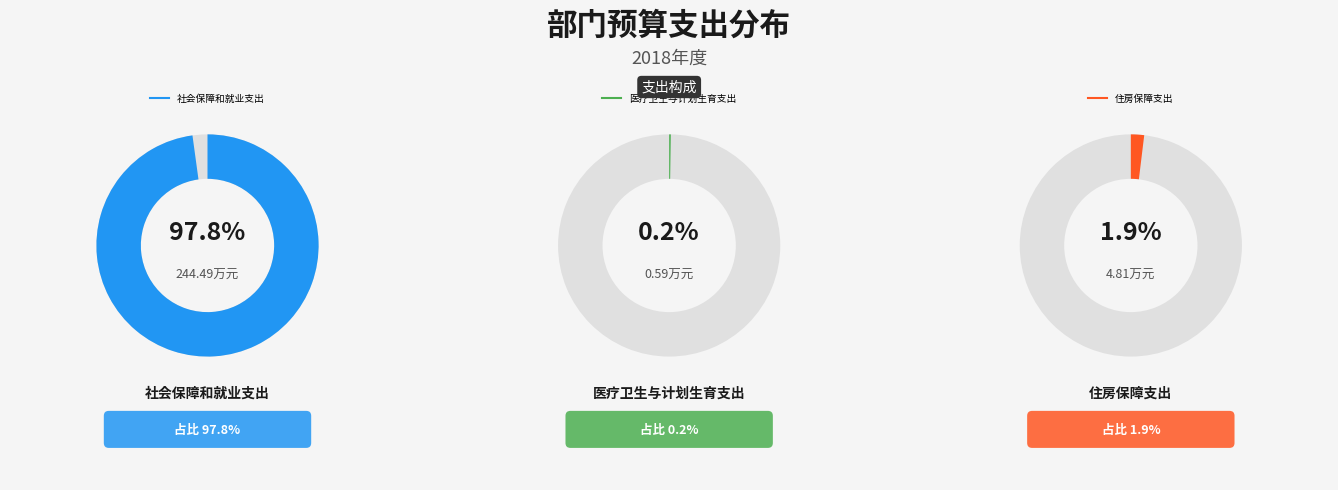

Does 住房保障支出 account for over 50% of the chart?

No